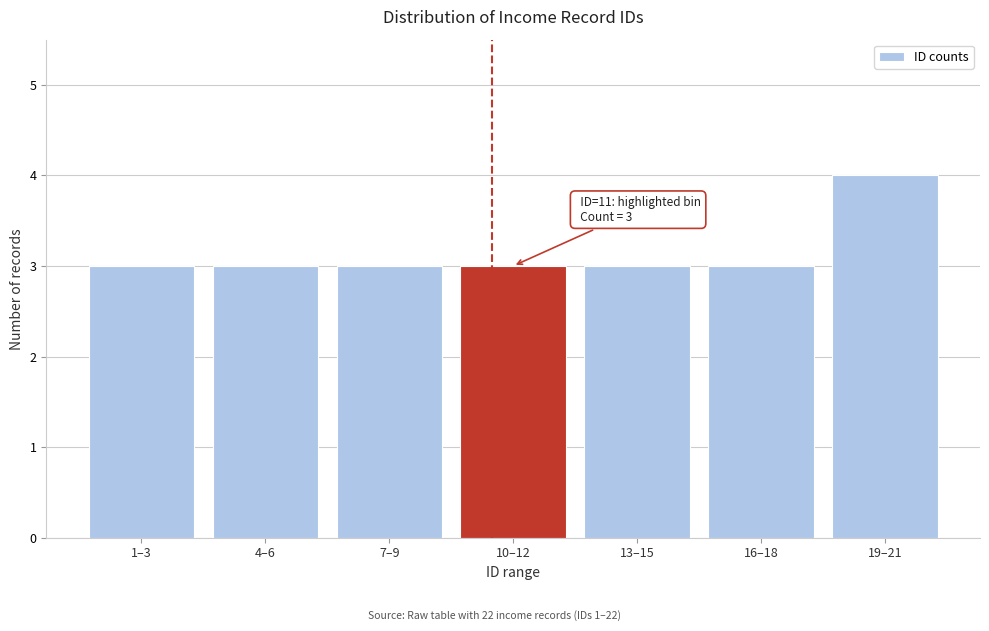

Reading left to right, transcribe all the data shown in this chart.

1–3=3	4–6=3	7–9=3	10–12=3	13–15=3	16–18=3	19–21=4